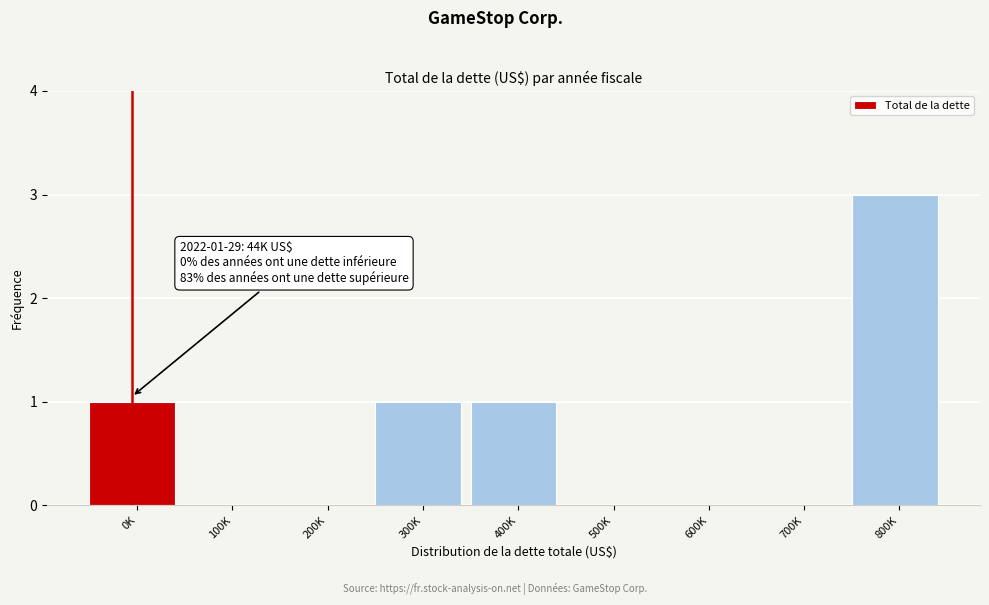

Reading right to left, list all the values displayed in this chart.

800K=3	700K=0	600K=0	500K=0	400K=1	300K=1	200K=0	100K=0	0K=1